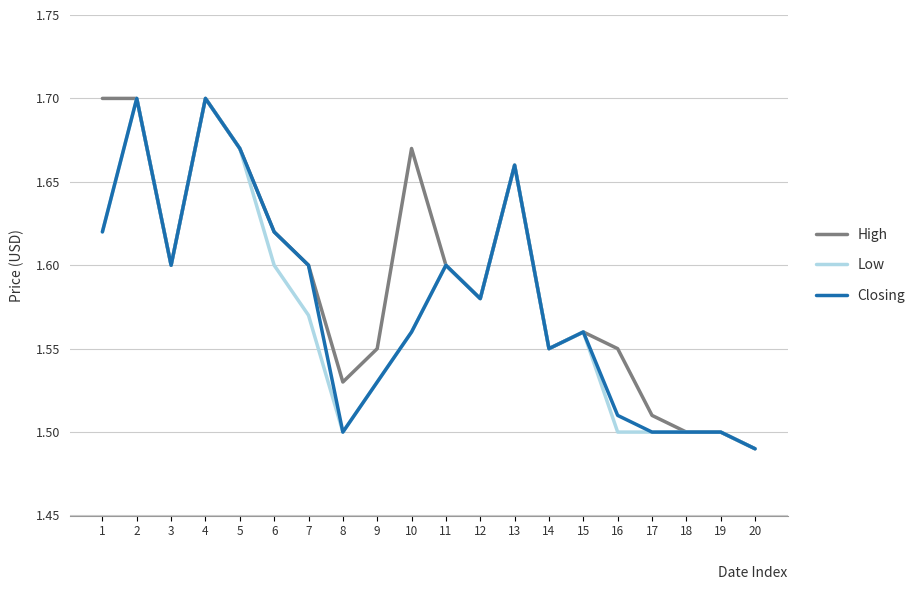

Is the value of High at 2 greater than the value of Closing at 3?

Yes